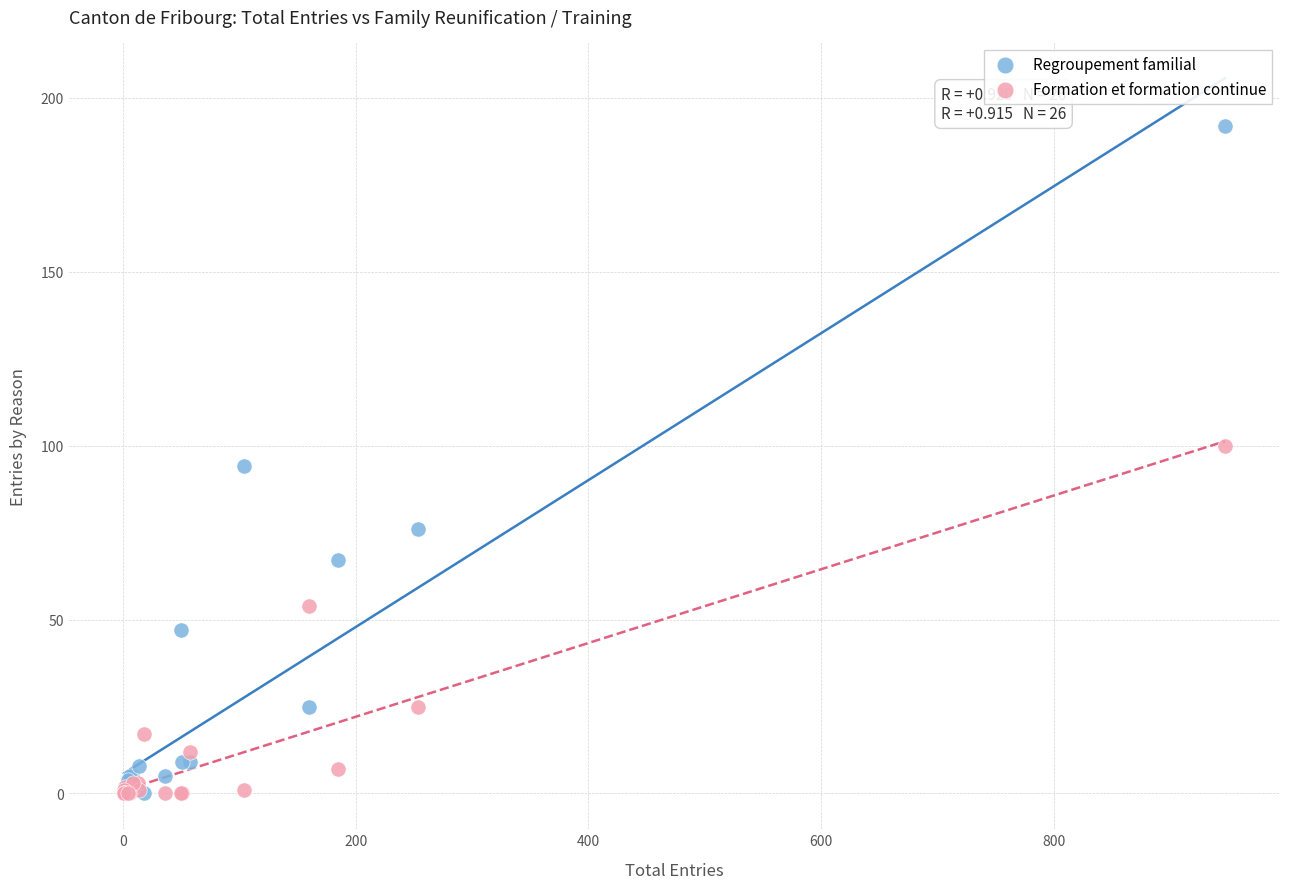

What are all the series names shown in the legend?

Regroupement familial, Formation et formation continue